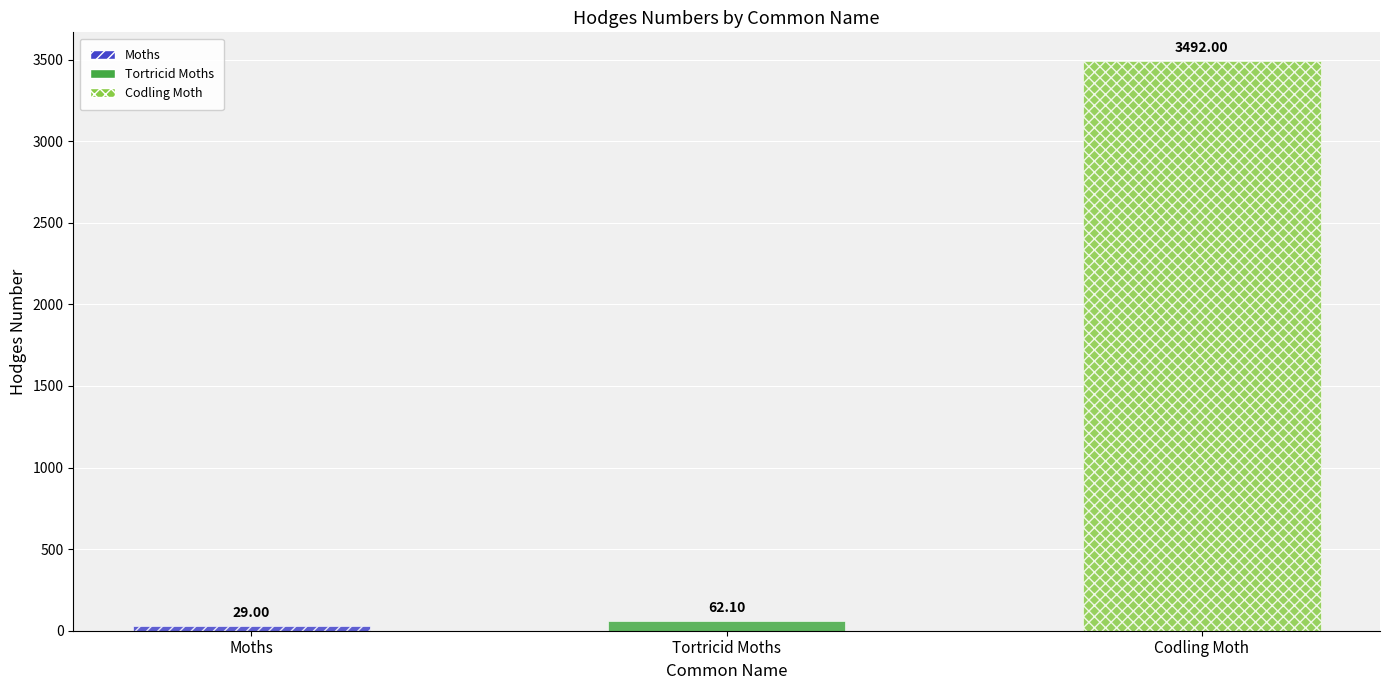

What is the average value?

1194.4